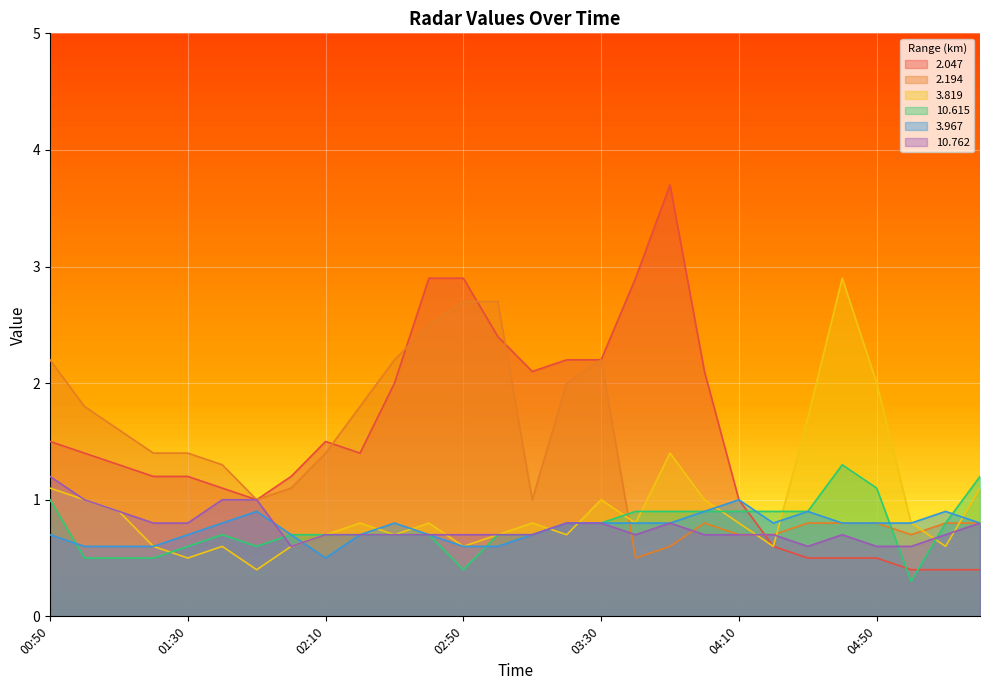

The 10.762 series shows 0.5 at 01:20. True or false?

False